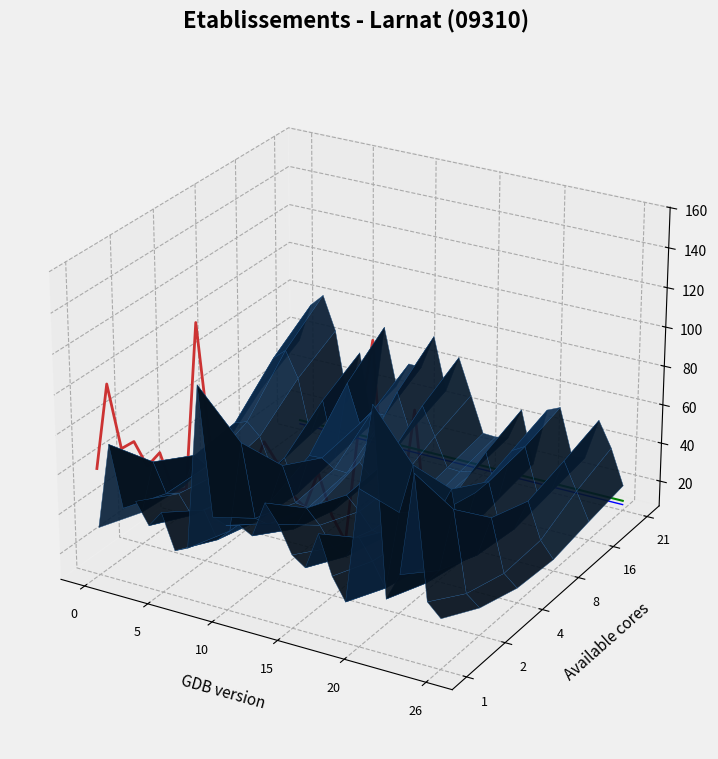

At which label does Peak reference reach its minimum?

26